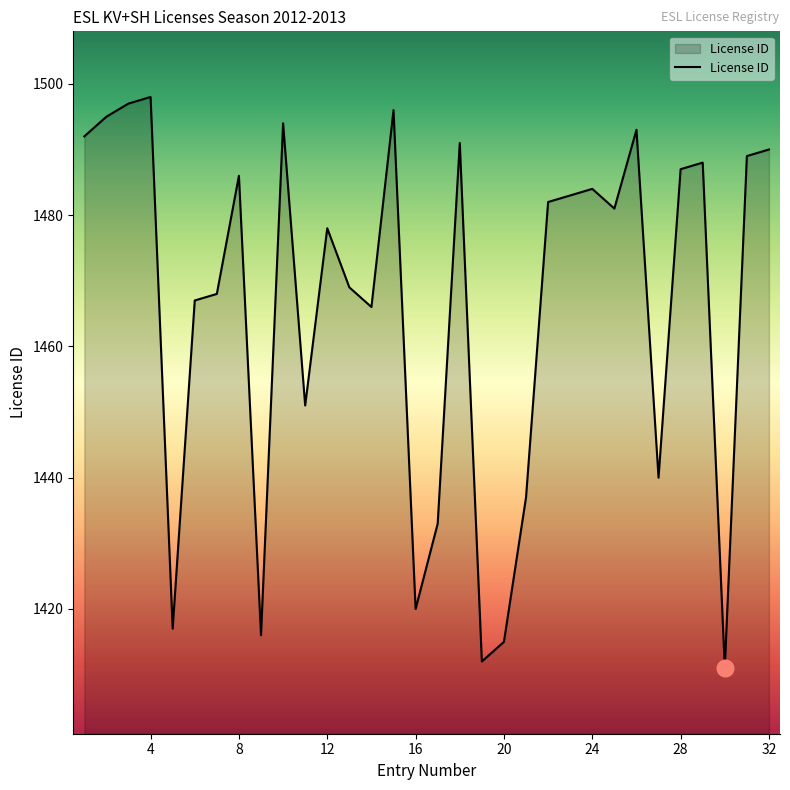

How many interior local peaks (higher than both neighbors) does the data have?

9